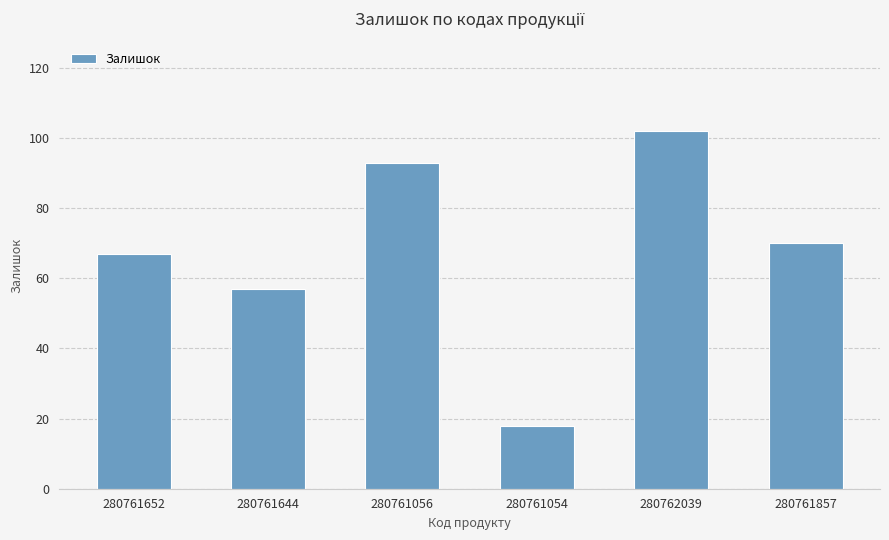

What is the average value?

68